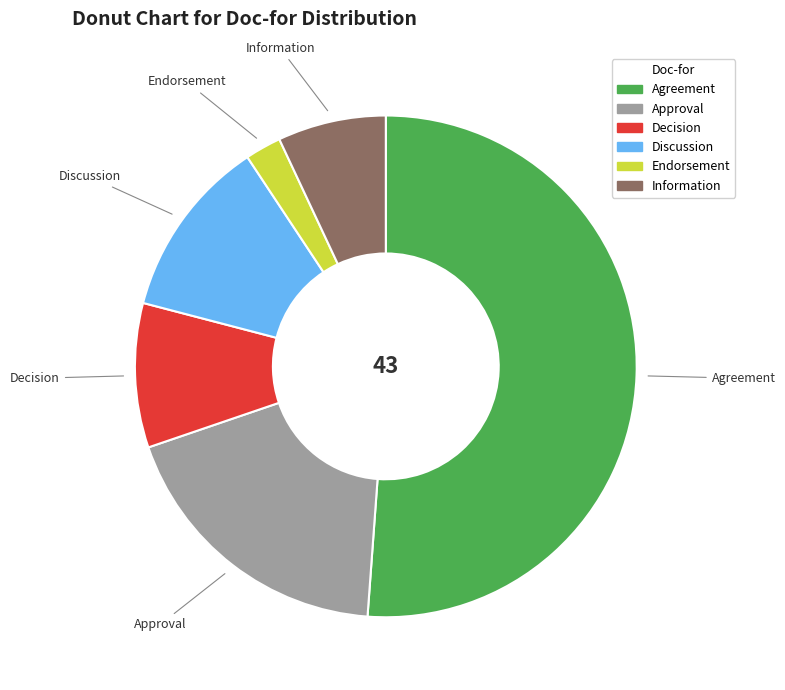

How many segments does this pie chart have?

6